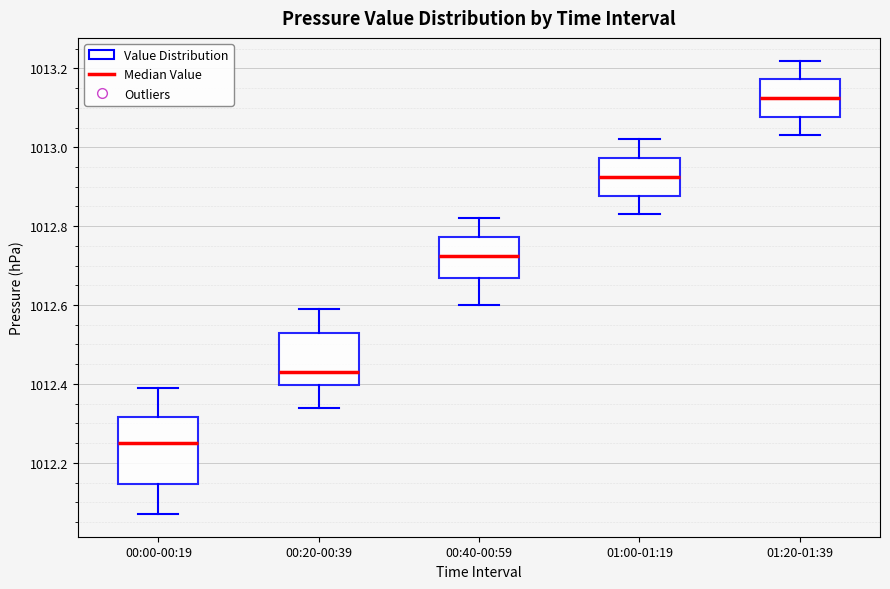

Which box's median line is the lowest?

00:00-00:19